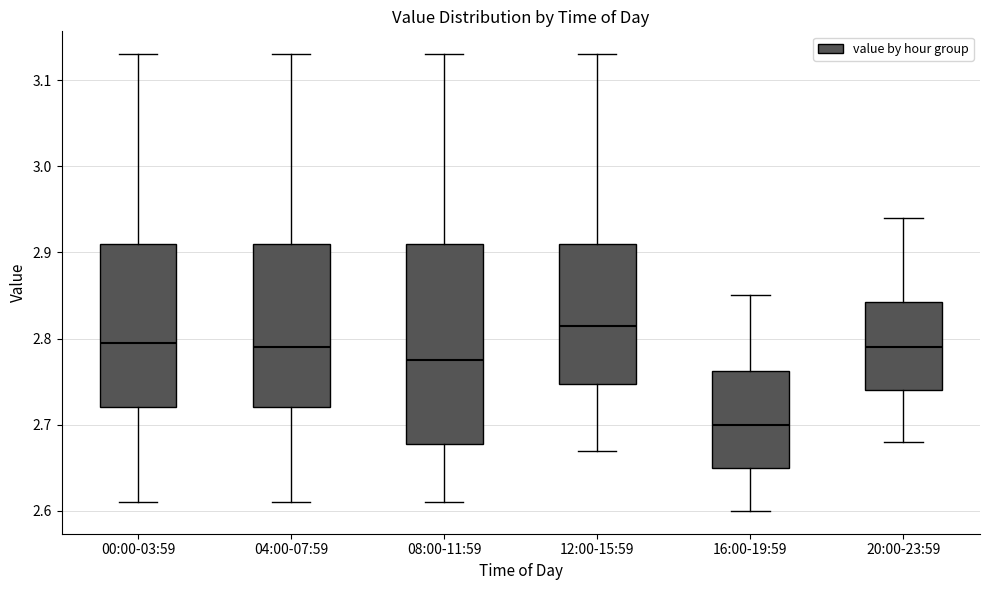

Which box has the highest median line?

12:00-15:59